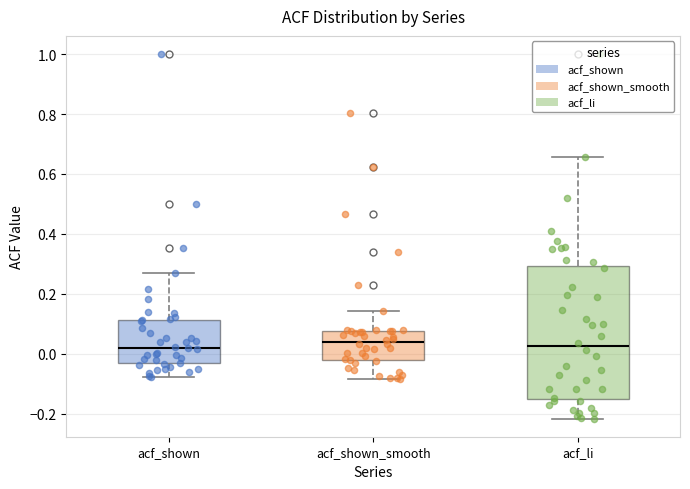

Comparing the boxes themselves (not the whiskers), which one is the tallest?

acf_li